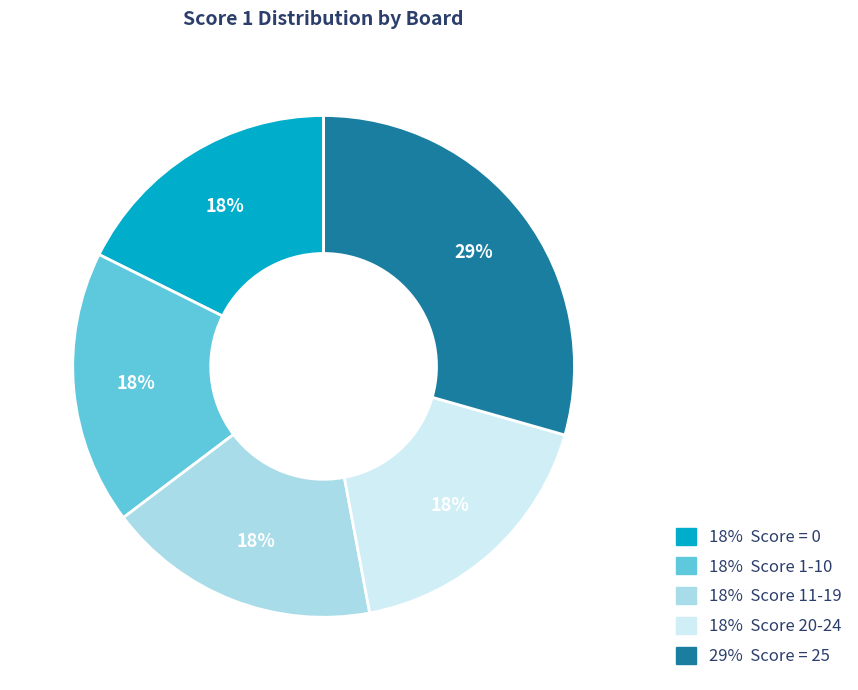

Is there any slice that represents more than half of the pie?

No